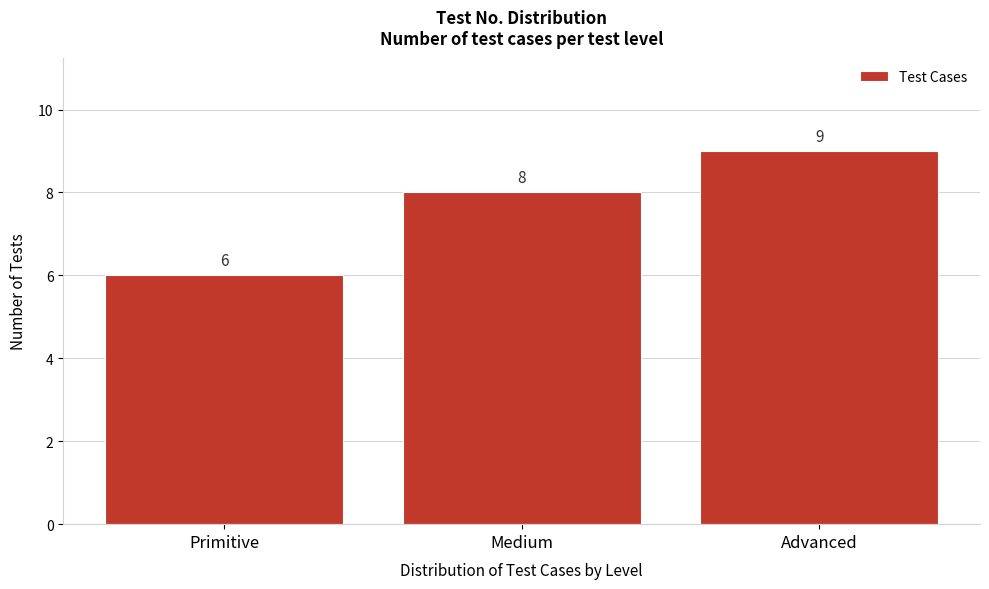

Reading left to right, extract all data points from this chart.

6	8	9